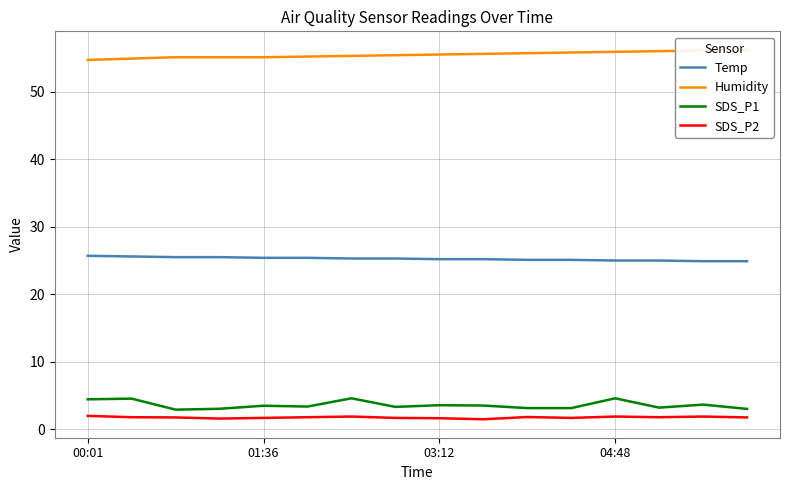

What is the lowest value of the SDS_P2 series?

1.5